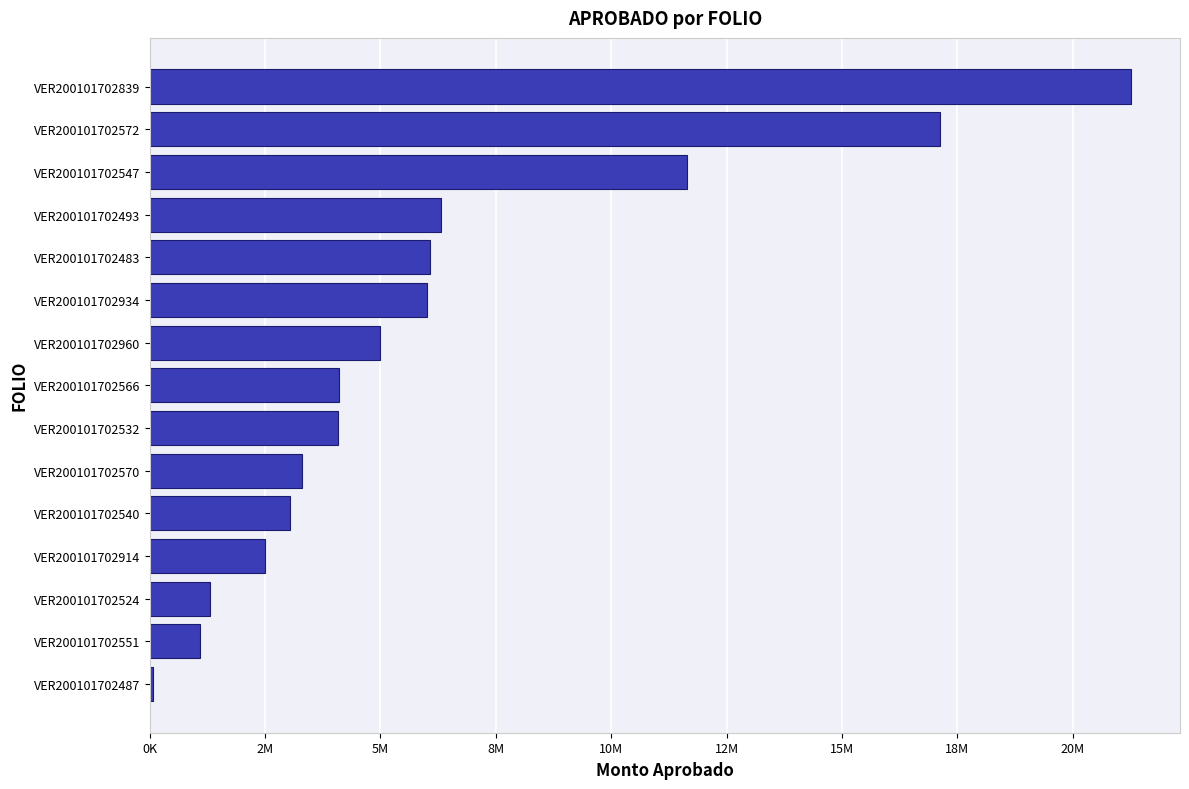

Are the bars horizontal?

Yes